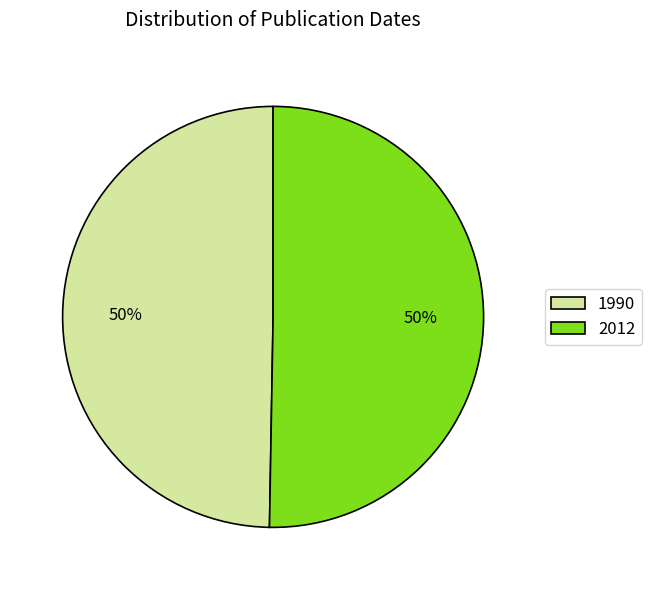

Combined, do 2012 and 1990 account for over 50%?

Yes